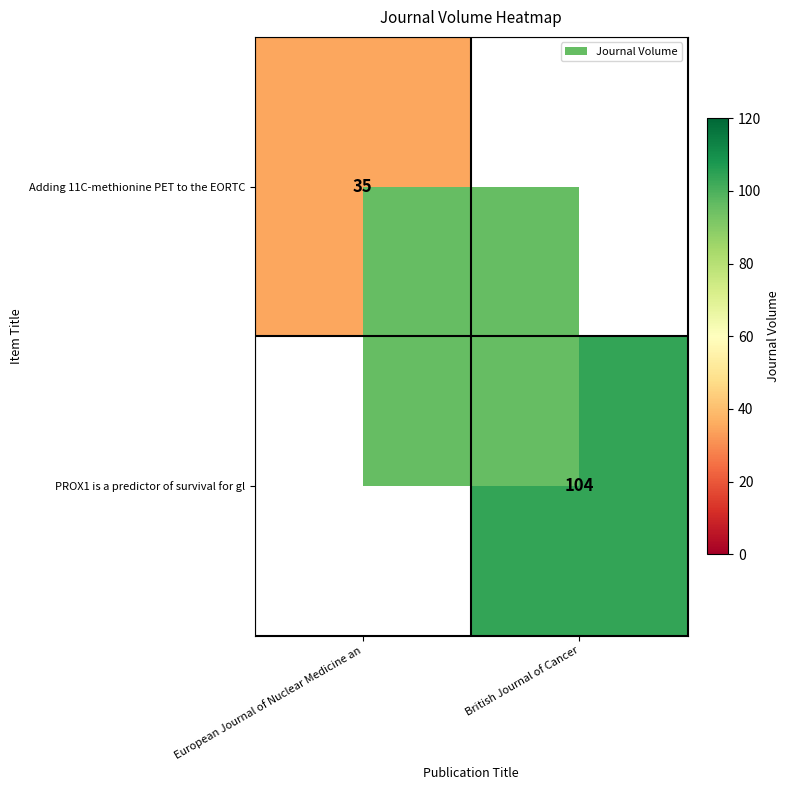

At which category does the chart reach its minimum across all series?

European Journal of Nuclear Medicine an